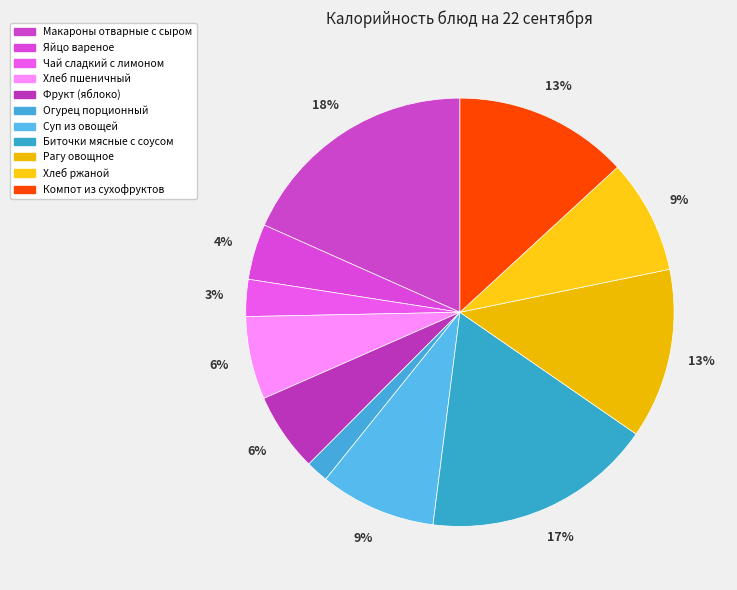

Which has a higher value, Хлеб пшеничный or Биточки мясные с соусом?

Биточки мясные с соусом